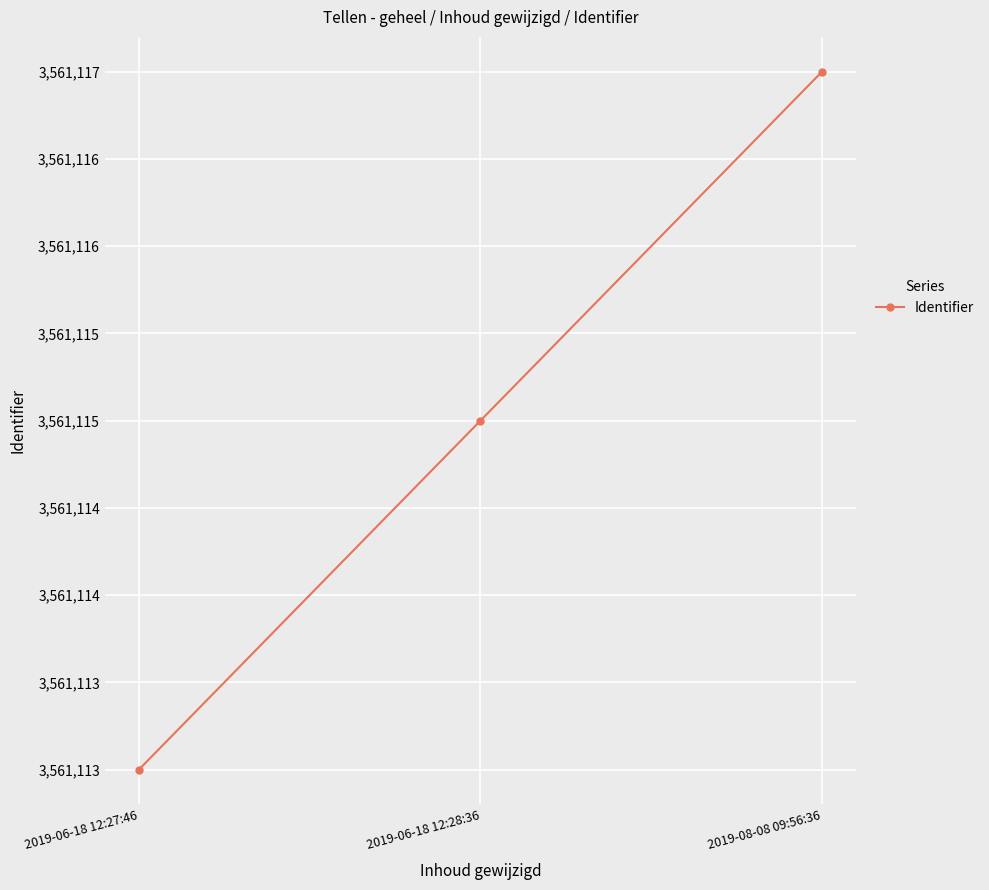

Does the chart have visible grid lines?

Yes